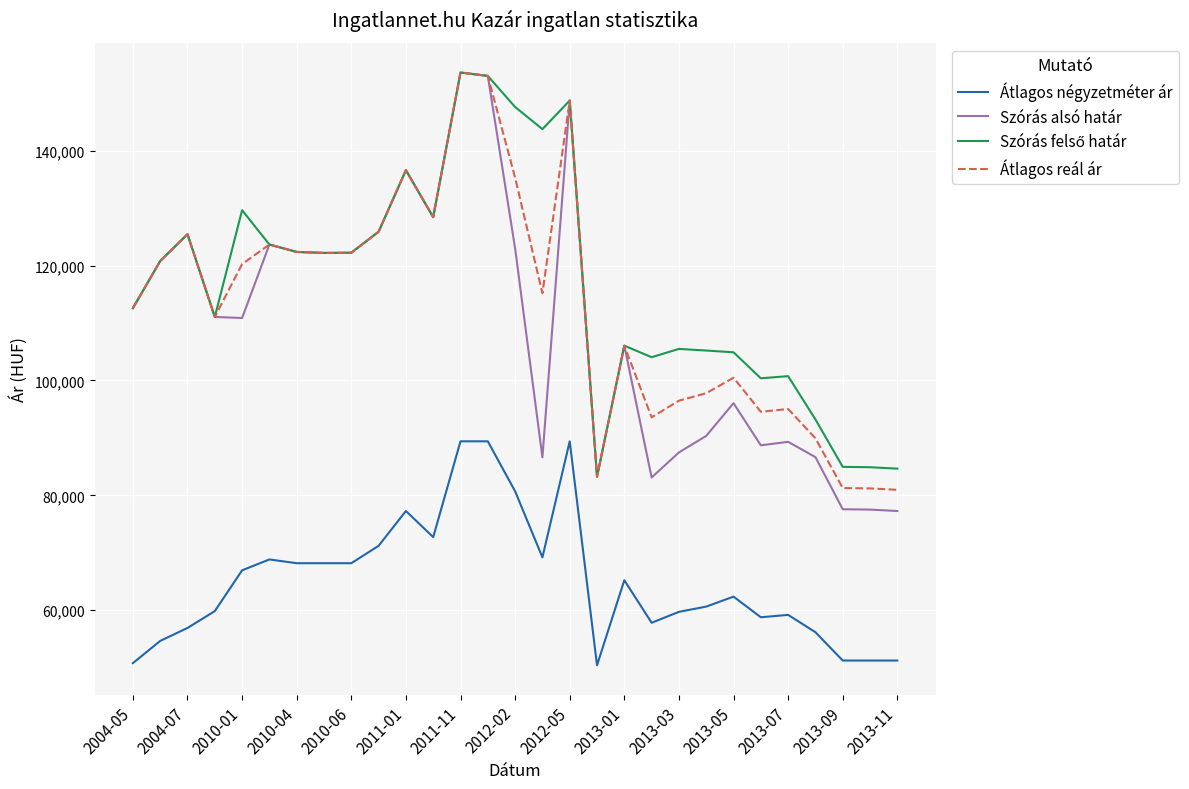

Count the number of data series in this chart.

4